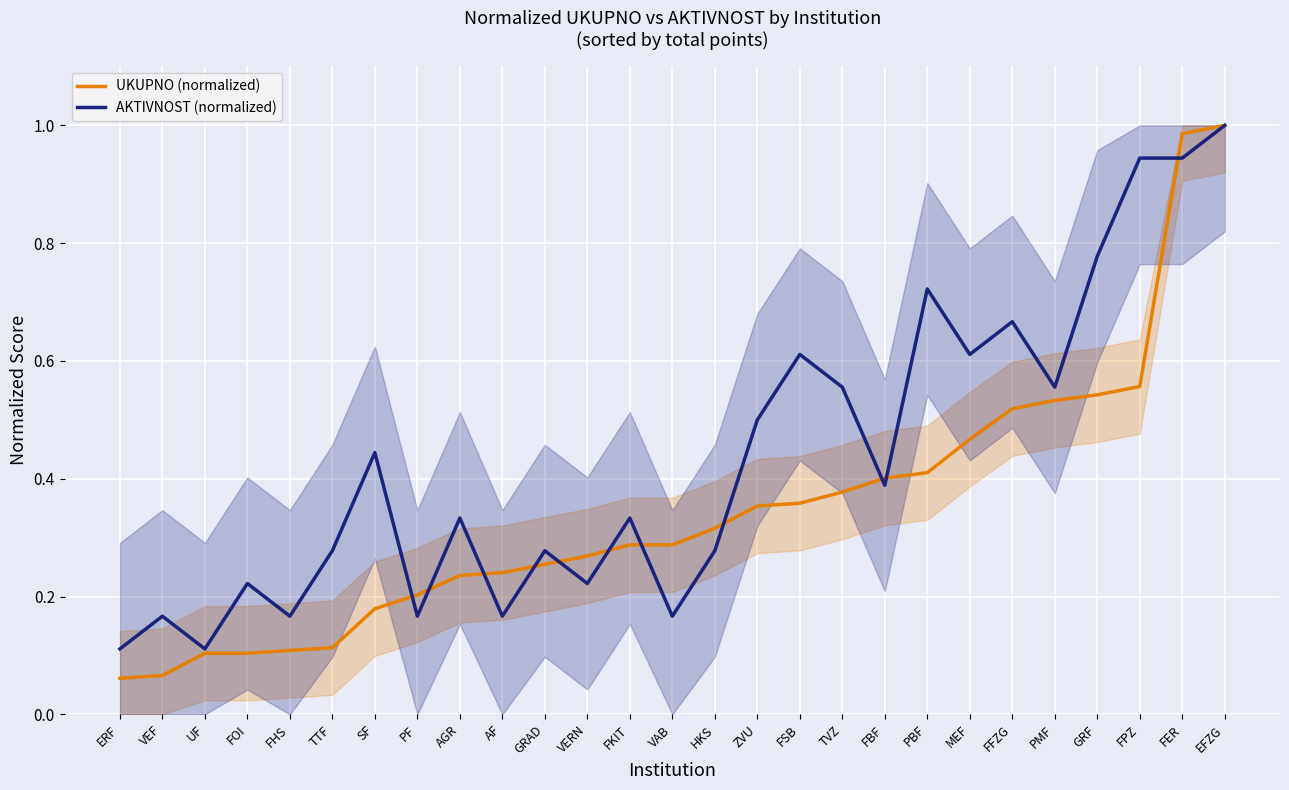

True or false: UKUPNO (normalized) and AKTIVNOST (normalized) intersect in this chart.

True